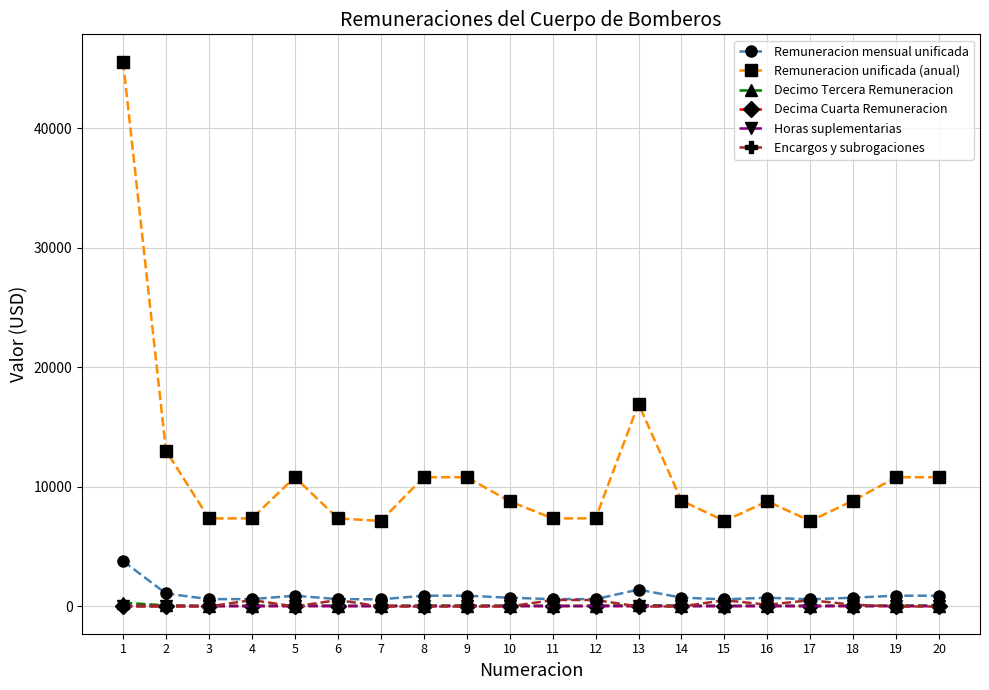

True or false: Remuneracion unificada (anual) and Remuneracion mensual unificada cross at least once.

False